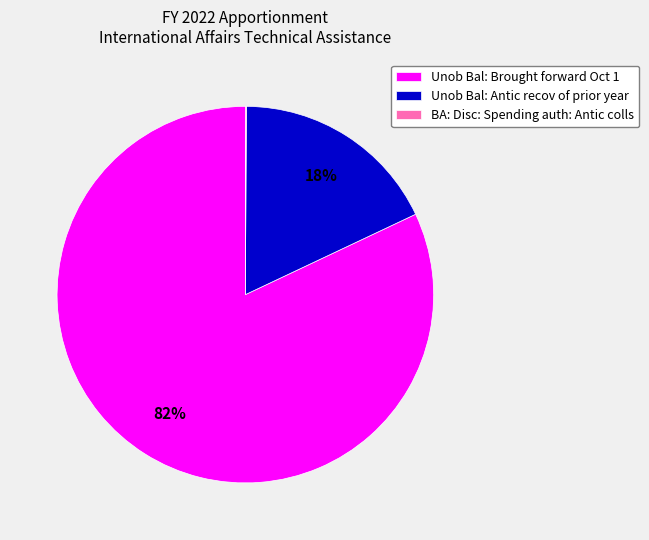

To the nearest percent, what percentage of the pie is Unob Bal: Antic recov of prior year?

18%